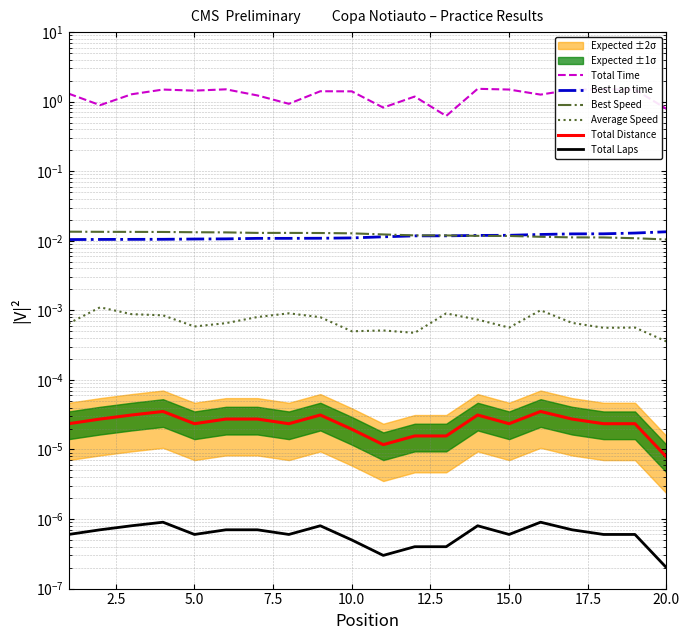

Is it true that Best Lap time equals 0.0 at 20.0?

False